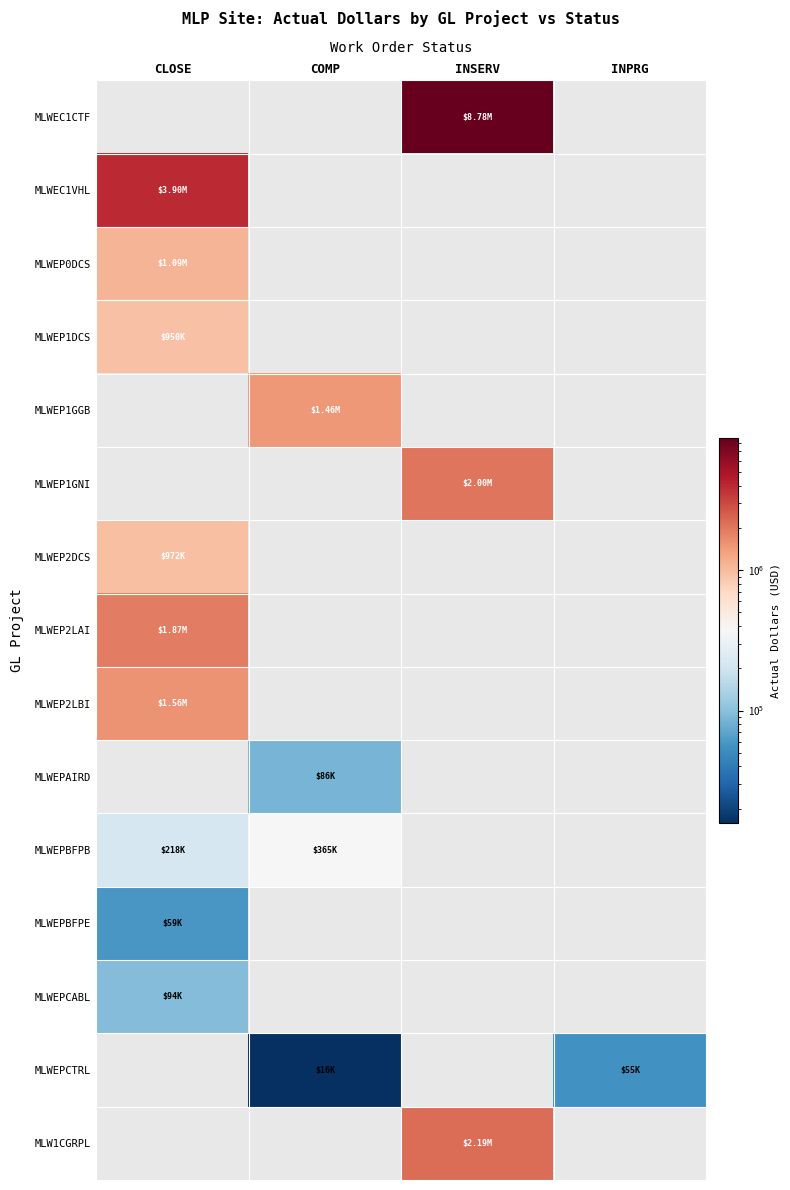

At which label does MLWEP2LBI reach its minimum?

CLOSE